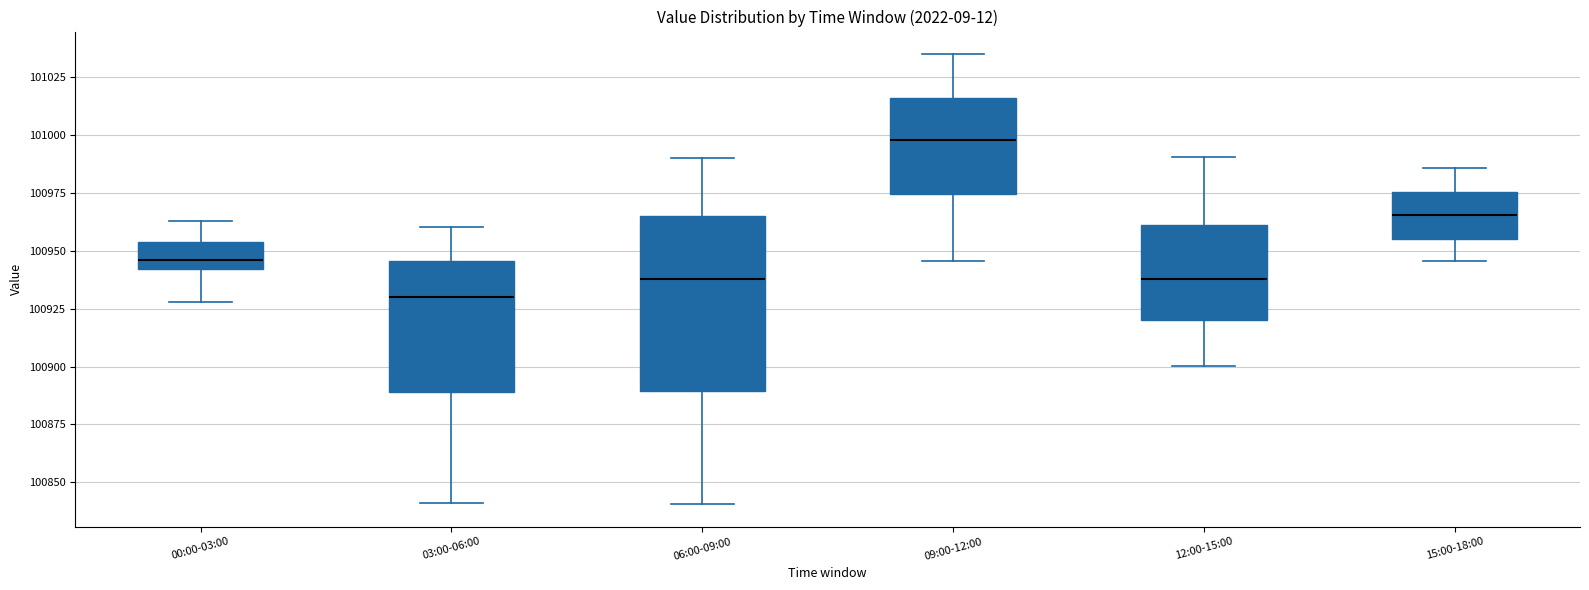

Which box's median line is the lowest?

03:00-06:00